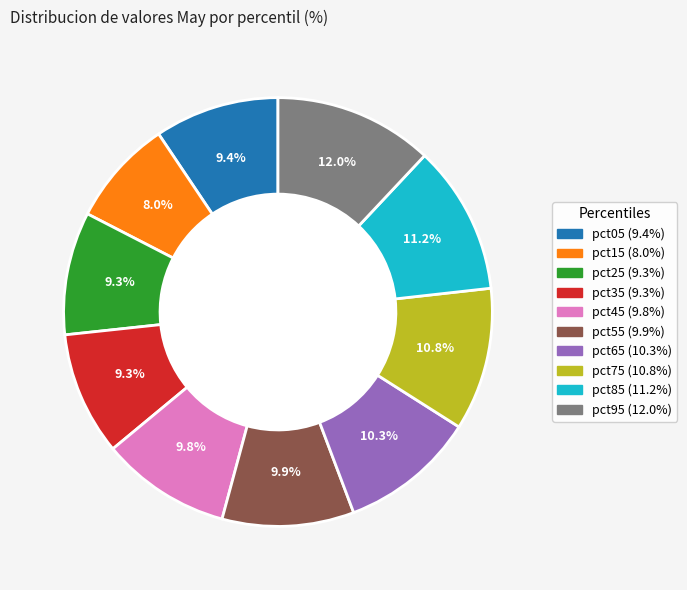

What percentage is NOT represented by pct35?

90.7%